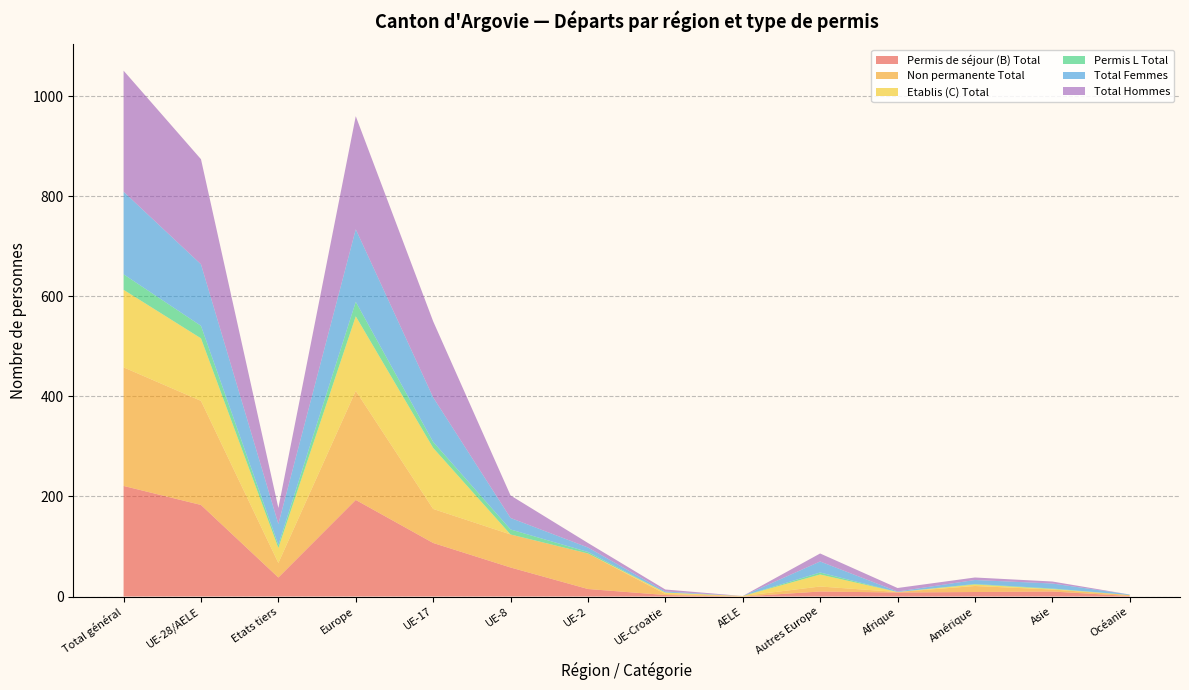

Reading left to right, list all the values displayed in this chart.

Permis de séjour (B) Total: 221	183	38	193	107	58	15	3	0	10	8	9	10	1
Non permanente Total: 237	208	29	218	68	66	71	2	1	10	1	12	4	2
Etablis (C) Total: 155	125	30	149	122	0	0	3	0	24	0	3	1	0
Permis L Total: 31	25	6	29	12	10	3	0	0	4	0	1	1	0
Total Femmes: 165	123	42	145	89	23	9	2	0	22	1	8	10	1
Total Hommes: 242	210	32	226	152	45	9	4	0	16	7	5	4	0